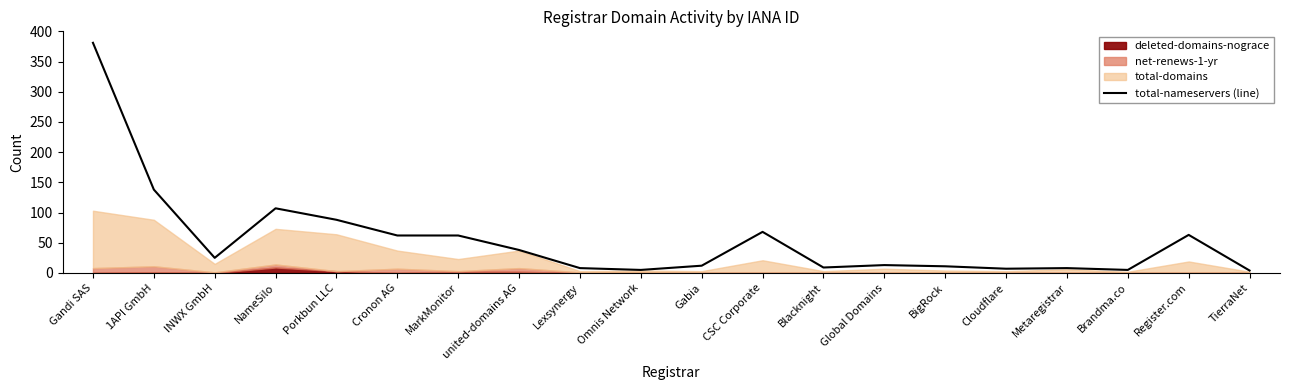

The chart shows a value of 63 at Register.com. True or false?

True